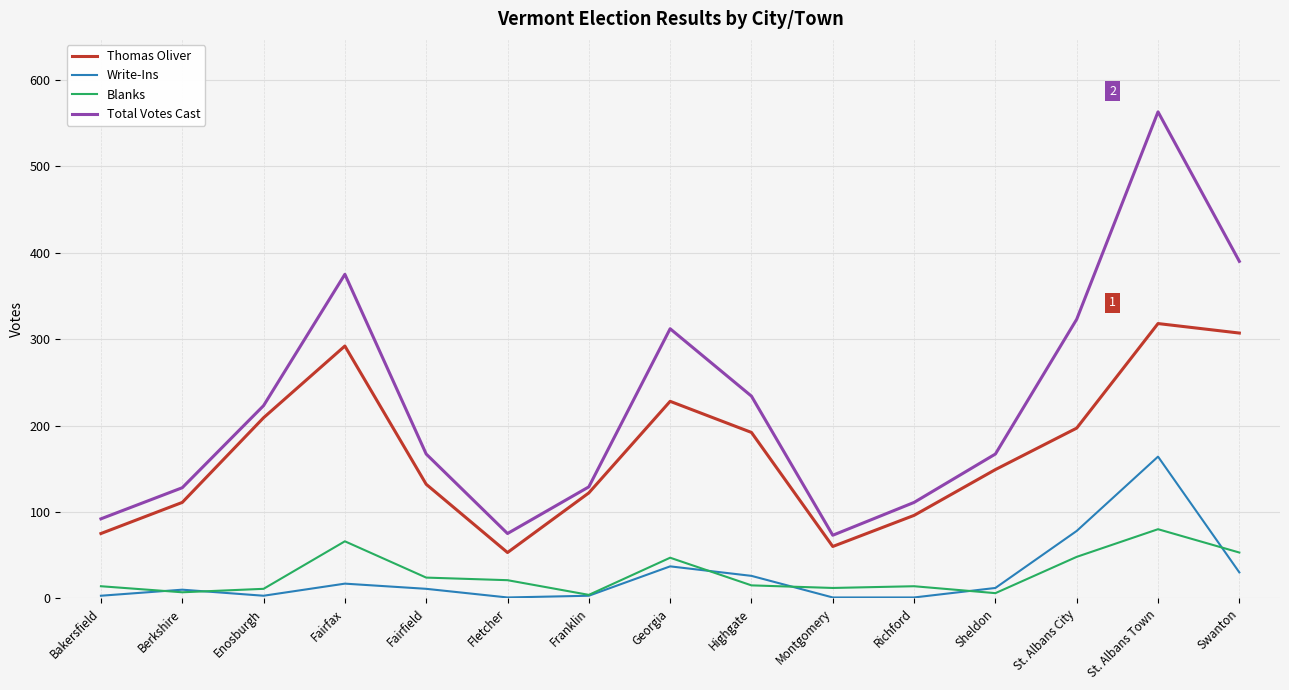

List the series in order of their peak value, highest first.

Total Votes Cast, Thomas Oliver, Write-Ins, Blanks